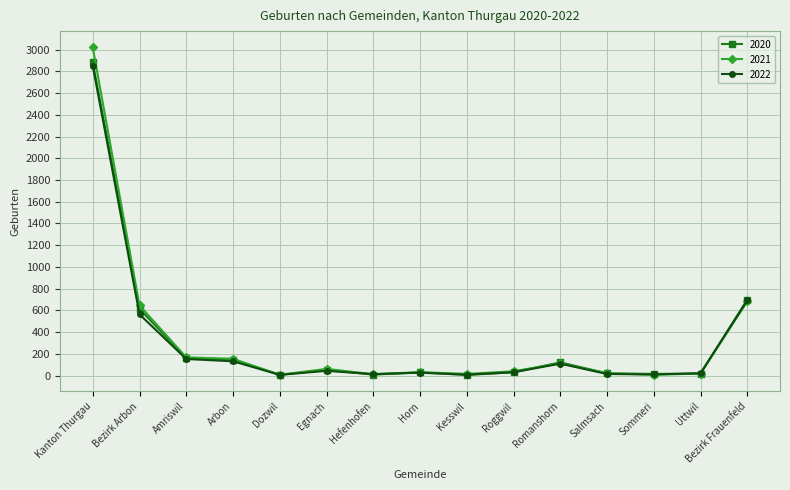

What is the label of the 8th point from the left?

Horn